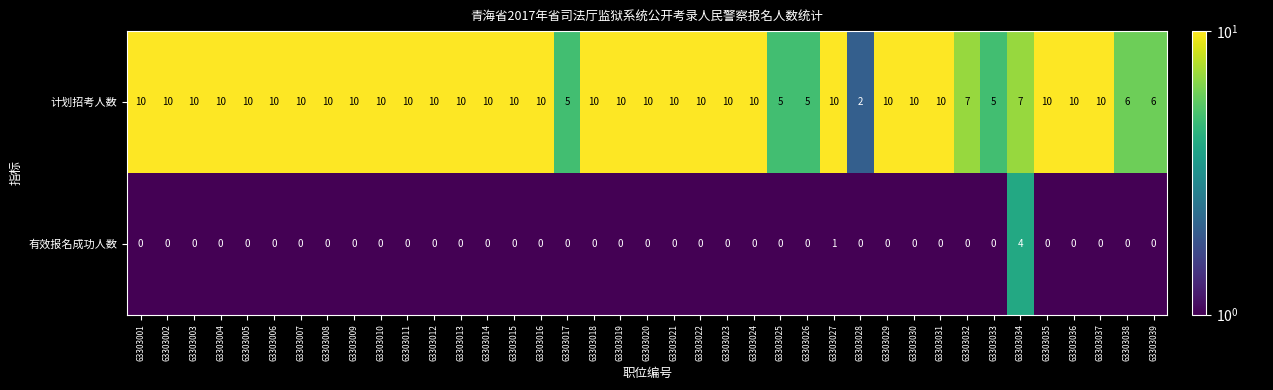

What is the total value across all series at 63303005?

10